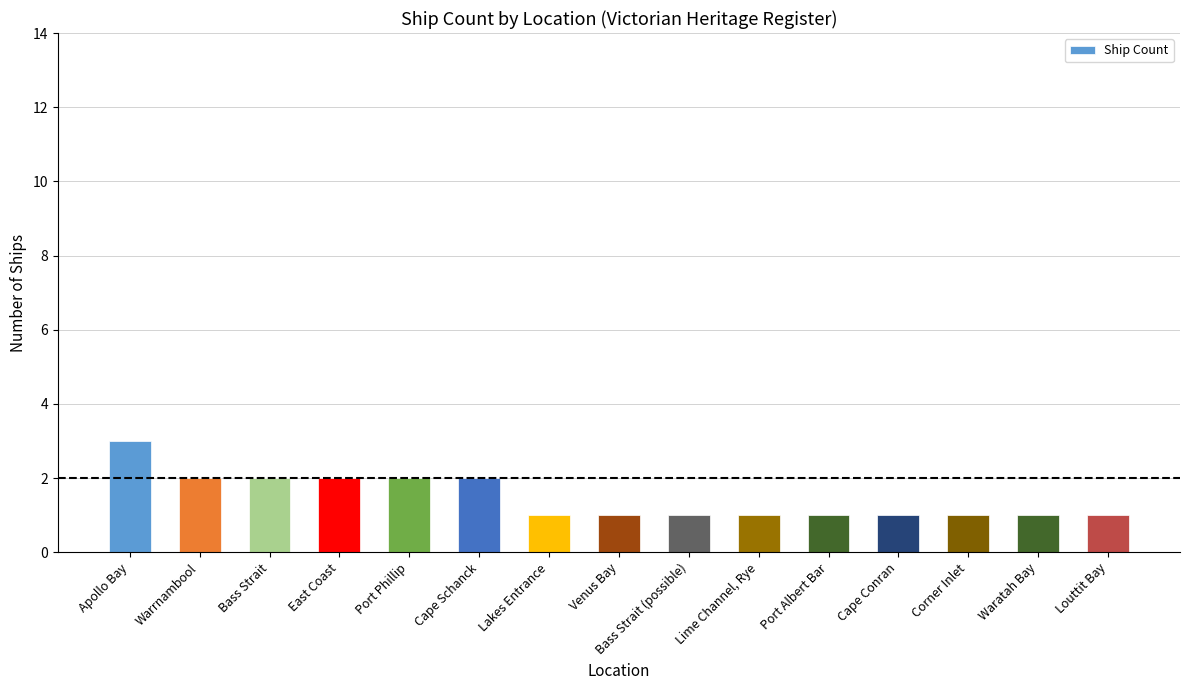

What is the change in value from Port Phillip to Lime Channel, Rye?

-1